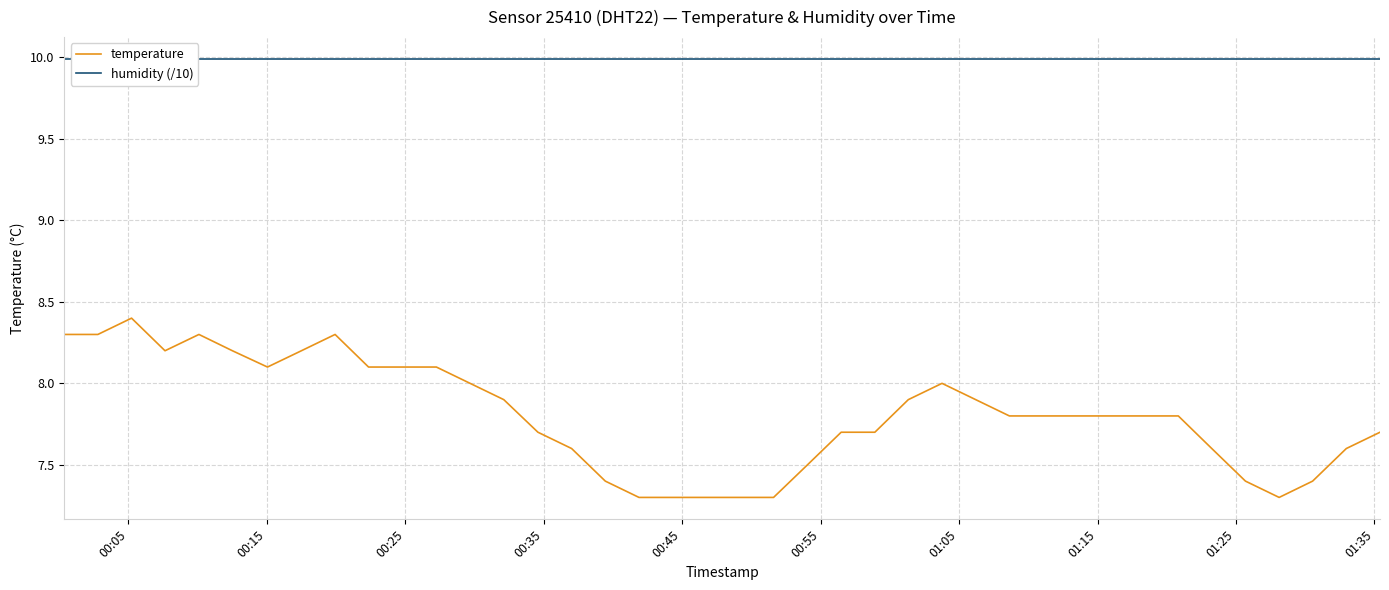

True or false: temperature has more than 1 points higher than both neighbors.

True